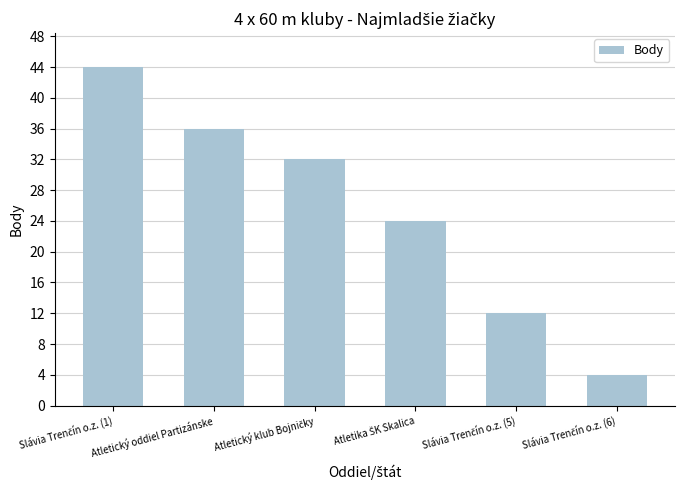

Reading left to right, extract all data points from this chart.

44	36	32	24	12	4